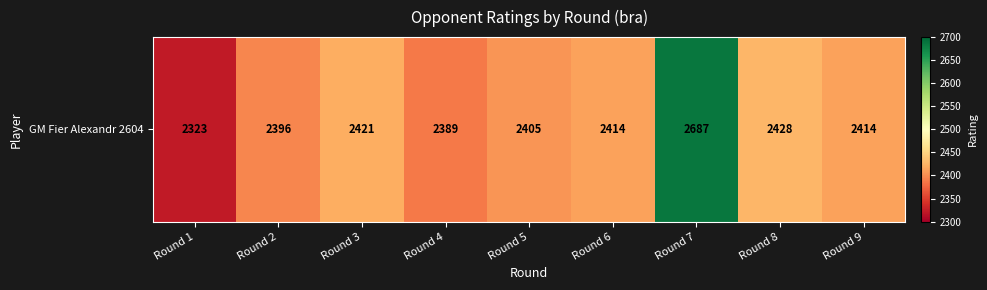

What is the average value?

2431